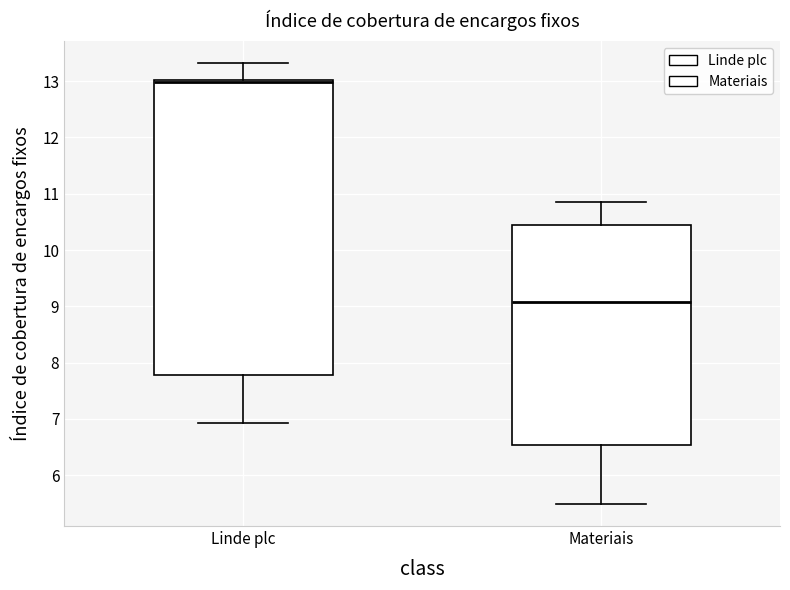

Reading left to right, read every box against the y-axis: the position of its median line, the range the box covers, and the ends of its whiskers. The values are not printed on the chart, so give them approximately, as read against the axis.

Linde plc: median 13.0 (just below the box's upper edge), box 7.8 to 13.0, whiskers 6.9 to 13.3
Materiais: median 9.1, box 6.5 to 10.5, whiskers 5.5 to 10.9